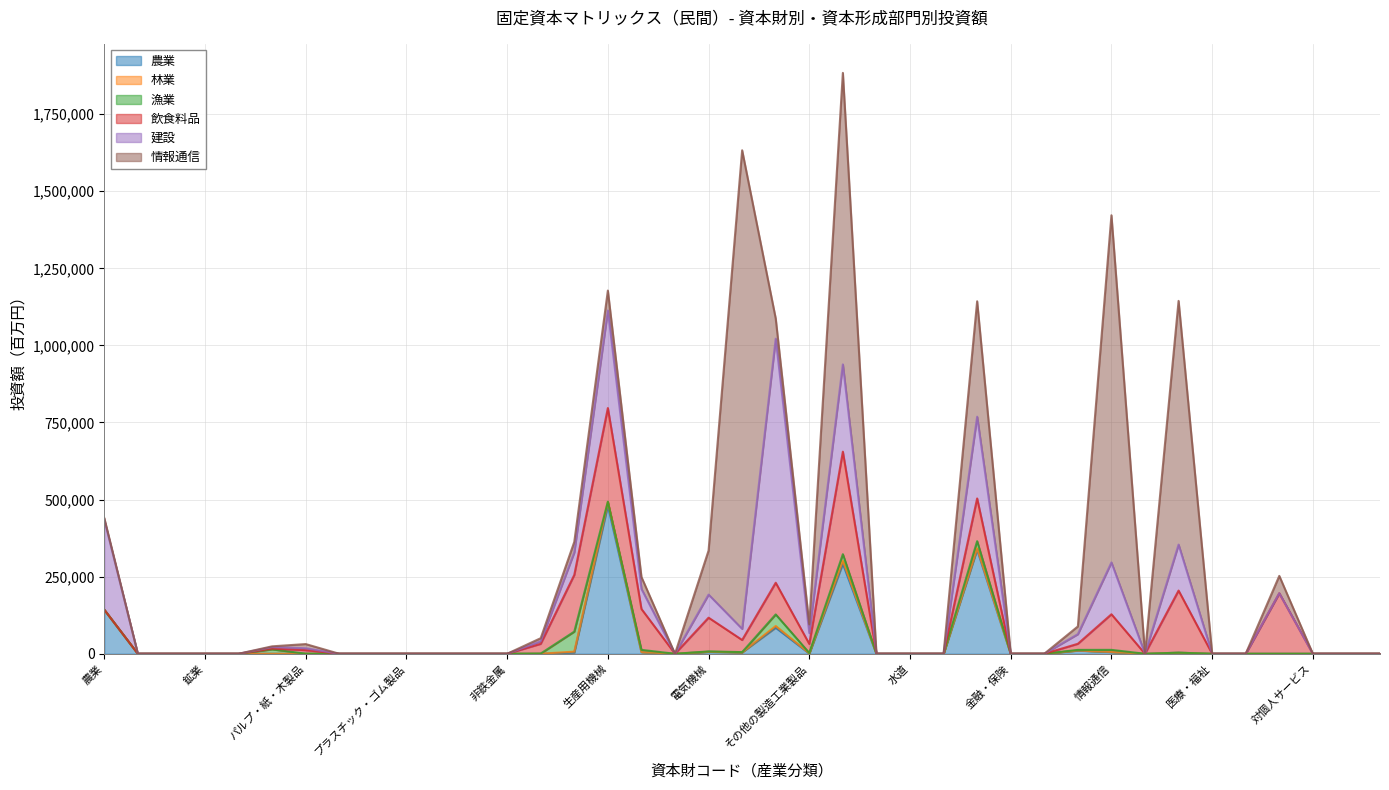

Reading left to right, list all the values displayed in this chart.

農業: 農業=142866	林業=0	漁業=0	鉱業=0	飲食料品=0	繊維製品=0	パルプ・紙・木製品=0	化学製品=0	石油・石炭製品=0	プラスチック・ゴム製品=0	窯業・土石製品=0	鉄鋼=0	非鉄金属=0	金属製品=0	はん用機械=3755	生産用機械=480553	業務用機械=5552	電子部品=0	電気機械=6211	情報通信機器=4626	輸送機械=84491	その他の製造工業製品=765	建設=291674	電力・ガス・熱供給=0	水道=0	廃棄物処理=0	商業=337378	金融・保険=0	不動産=0	運輸・郵便=10205	情報通信=5649	公務=0	教育・研究=3321	医療・福祉=0	他に分類されない会員制団体=0	対事業所サービス=0	対個人サービス=0	事務用品=0	分類不明=0
林業: 農業=0	林業=0	漁業=0	鉱業=0	飲食料品=0	繊維製品=4	パルプ・紙・木製品=23	化学製品=0	石油・石炭製品=0	プラスチック・ゴム製品=0	窯業・土石製品=0	鉄鋼=0	非鉄金属=0	金属製品=259	はん用機械=3166	生産用機械=11381	業務用機械=31	電子部品=0	電気機械=344	情報通信機器=107	輸送機械=5676	その他の製造工業製品=667	建設=9761	電力・ガス・熱供給=0	水道=0	廃棄物処理=0	商業=4424	金融・保険=0	不動産=0	運輸・郵便=450	情報通信=291	公務=0	教育・研究=0	医療・福祉=0	他に分類されない会員制団体=0	対事業所サービス=0	対個人サービス=0	事務用品=0	分類不明=0
漁業: 農業=0	林業=0	漁業=0	鉱業=0	飲食料品=0	繊維製品=14304	パルプ・紙・木製品=344	化学製品=0	石油・石炭製品=0	プラスチック・ゴム製品=0	窯業・土石製品=0	鉄鋼=0	非鉄金属=0	金属製品=447	はん用機械=64930	生産用機械=1326	業務用機械=7039	電子部品=0	電気機械=1023	情報通信機器=596	輸送機械=37432	その他の製造工業製品=1142	建設=21492	電力・ガス・熱供給=0	水道=0	廃棄物処理=0	商業=23380	金融・保険=0	不動産=0	運輸・郵便=1906	情報通信=6713	公務=0	教育・研究=212	医療・福祉=0	他に分類されない会員制団体=0	対事業所サービス=0	対個人サービス=0	事務用品=0	分類不明=0
飲食料品: 農業=0	林業=0	漁業=0	鉱業=0	飲食料品=0	繊維製品=2372	パルプ・紙・木製品=11321	化学製品=0	石油・石炭製品=0	プラスチック・ゴム製品=0	窯業・土石製品=0	鉄鋼=0	非鉄金属=0	金属製品=31557	はん用機械=183916	生産用機械=303653	業務用機械=132710	電子部品=0	電気機械=109422	情報通信機器=39369	輸送機械=102702	その他の製造工業製品=29345	建設=332395	電力・ガス・熱供給=0	水道=0	廃棄物処理=0	商業=138542	金融・保険=0	不動産=0	運輸・郵便=19769	情報通信=115448	公務=0	教育・研究=201417	医療・福祉=0	他に分類されない会員制団体=0	対事業所サービス=196282	対個人サービス=0	事務用品=0	分類不明=0
建設: 農業=291674	林業=0	漁業=0	鉱業=0	飲食料品=0	繊維製品=5032	パルプ・紙・木製品=6201	化学製品=0	石油・石炭製品=0	プラスチック・ゴム製品=0	窯業・土石製品=0	鉄鋼=0	非鉄金属=0	金属製品=8171	はん用機械=73169	生産用機械=316287	業務用機械=65066	電子部品=0	電気機械=74971	情報通信機器=36120	輸送機械=791407	その他の製造工業製品=35221	建設=283053	電力・ガス・熱供給=0	水道=0	廃棄物処理=0	商業=265005	金融・保険=0	不動産=0	運輸・郵便=31265	情報通信=168076	公務=0	教育・研究=149092	医療・福祉=0	他に分類されない会員制団体=0	対事業所サービス=0	対個人サービス=0	事務用品=0	分類不明=0
情報通信: 農業=5649	林業=0	漁業=0	鉱業=0	飲食料品=0	繊維製品=2402	パルプ・紙・木製品=13565	化学製品=0	石油・石炭製品=0	プラスチック・ゴム製品=0	窯業・土石製品=0	鉄鋼=0	非鉄金属=0	金属製品=10061	はん用機械=33948	生産用機械=64626	業務用機械=38669	電子部品=0	電気機械=142764	情報通信機器=1551938	輸送機械=65531	その他の製造工業製品=28109	建設=945411	電力・ガス・熱供給=0	水道=0	廃棄物処理=0	商業=374380	金融・保険=0	不動産=0	運輸・郵便=25020	情報通信=1125884	公務=0	教育・研究=790317	医療・福祉=0	他に分類されない会員制団体=0	対事業所サービス=56298	対個人サービス=0	事務用品=0	分類不明=0